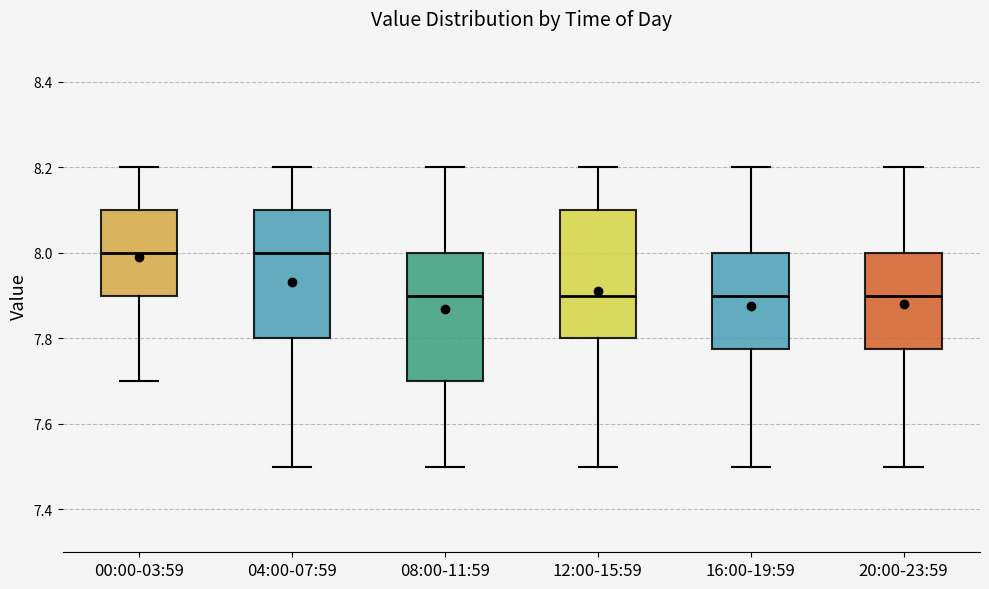

Reading left to right, read every box against the y-axis: the position of its median line, the range the box covers, and the ends of its whiskers. The values are not printed on the chart, so give them approximately, as read against the axis.

00:00-03:59: median 8.00, box 7.90 to 8.10, whiskers 7.70 to 8.20
04:00-07:59: median 8.00, box 7.80 to 8.10, whiskers 7.50 to 8.20
08:00-11:59: median 7.90, box 7.70 to 8.00, whiskers 7.50 to 8.20
12:00-15:59: median 7.90, box 7.80 to 8.10, whiskers 7.50 to 8.20
16:00-19:59: median 7.90, box 7.78 to 8.00, whiskers 7.50 to 8.20
20:00-23:59: median 7.90, box 7.78 to 8.00, whiskers 7.50 to 8.20